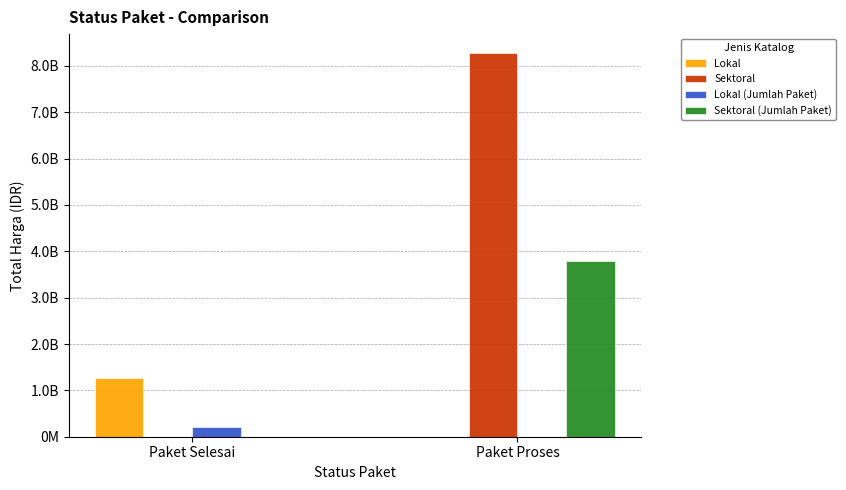

At how many categories does at least one series exceed 3968346171?

1